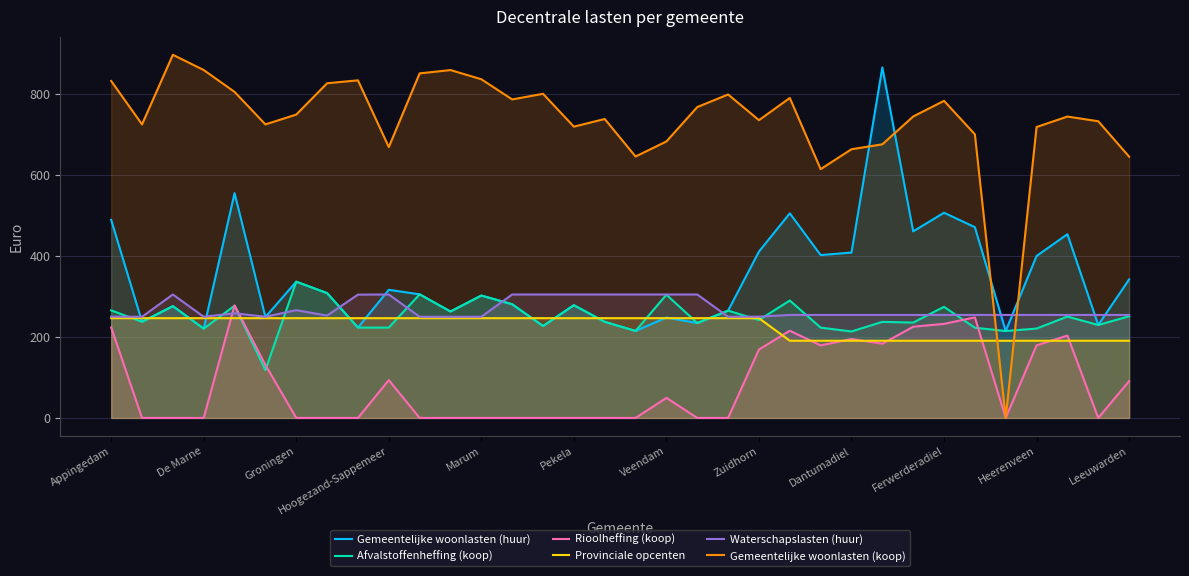

At 19, list the series in order from smallest to largest.

Rioolheffing (koop), Gemeentelijke woonlasten (huur), Afvalstoffenheffing (koop), Provinciale opcenten, Waterschapslasten (huur), Gemeentelijke woonlasten (koop)